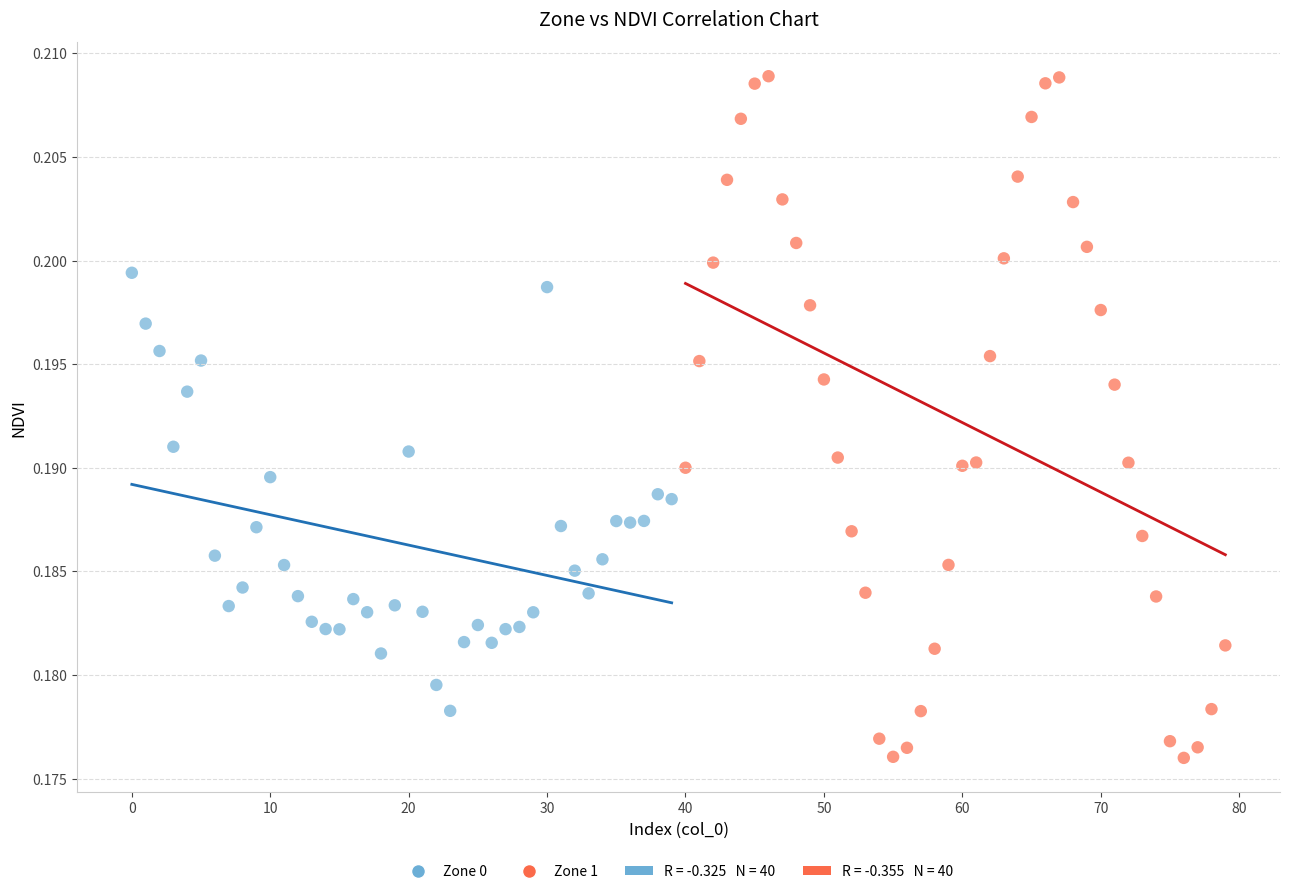

Which series reaches the maximum Y coordinate?

Zone 1